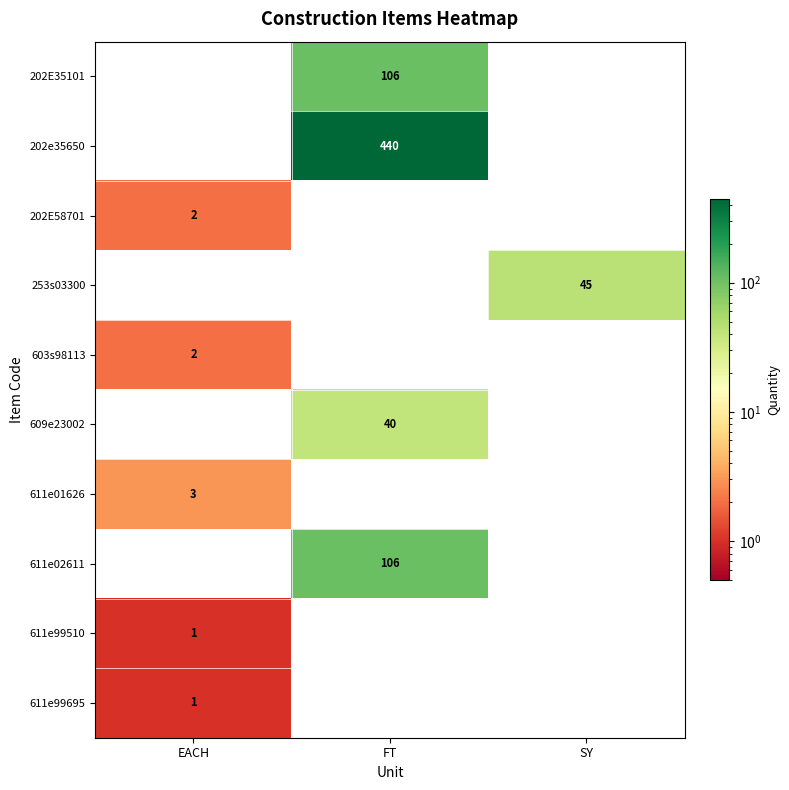

The 603s98113 series shows 2 at EACH. True or false?

True